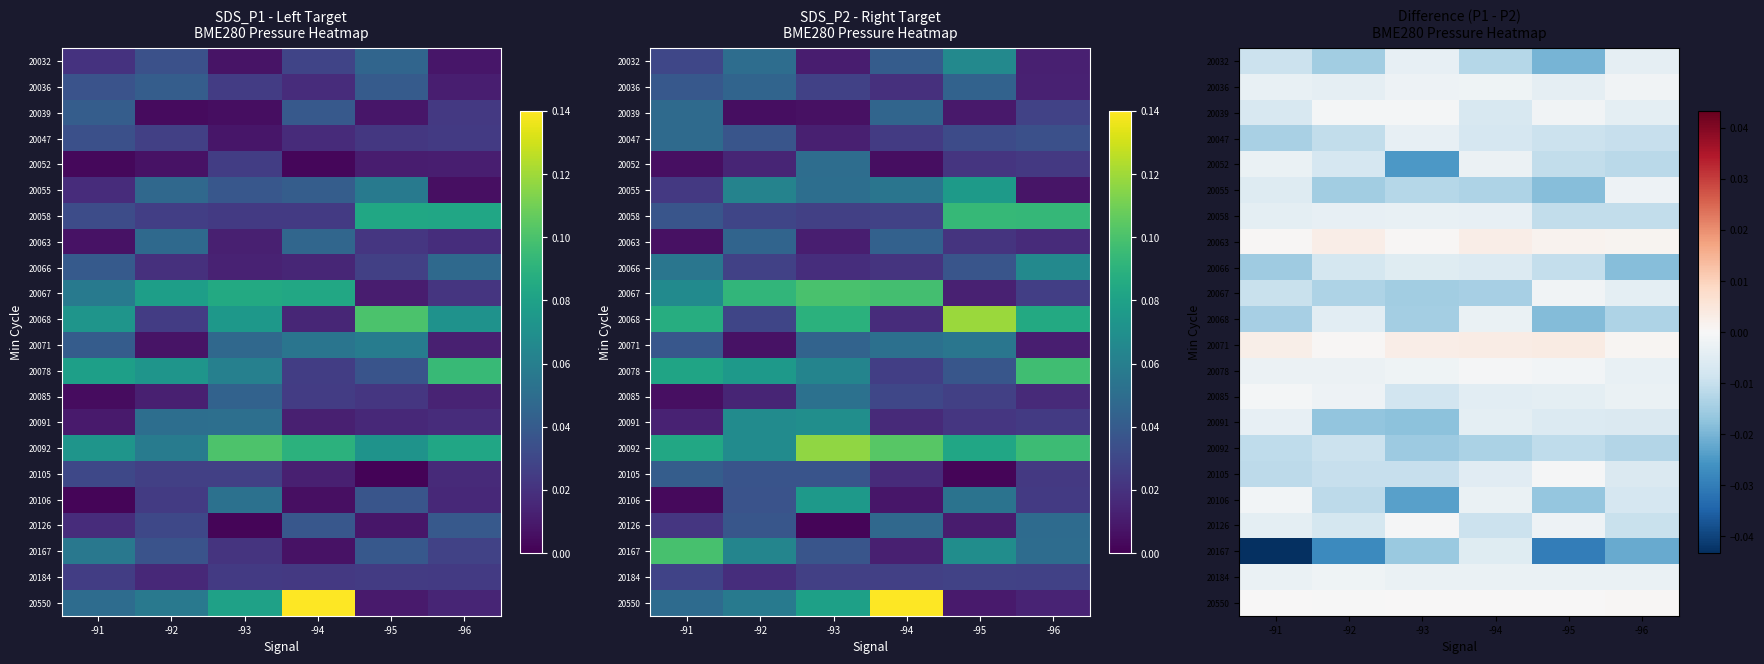

At which label does 20071 reach its minimum?

-92